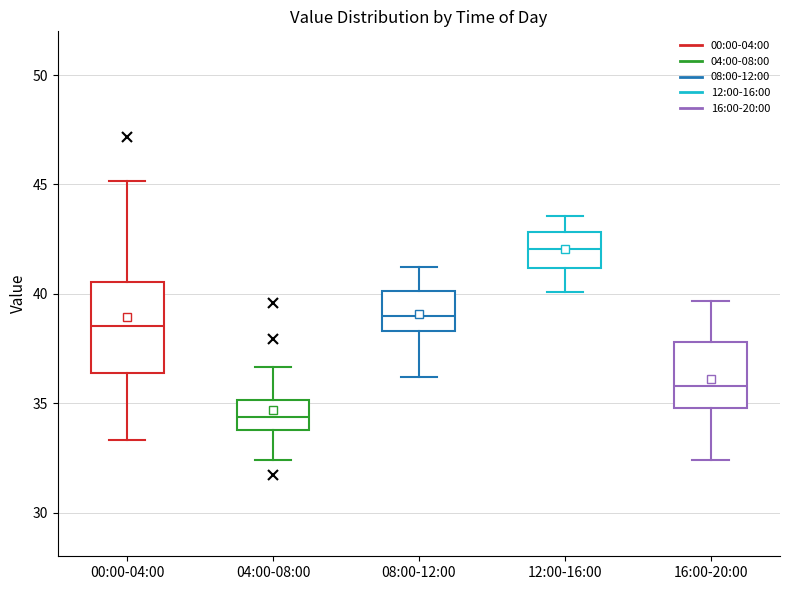

Which box has the highest median line?

12:00-16:00